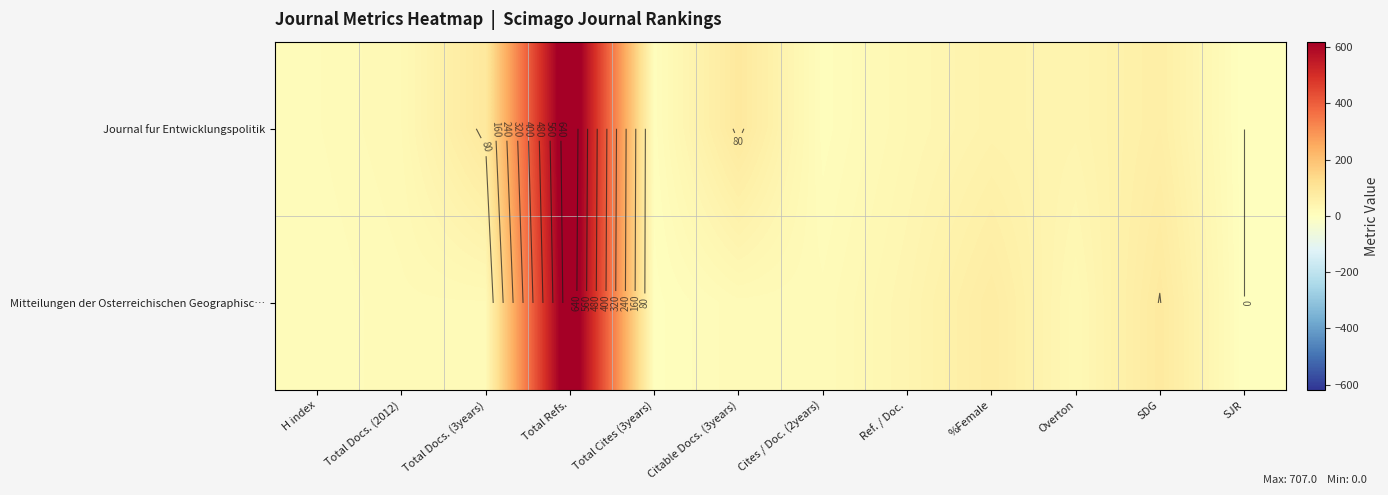

The value of Journal fur Entwicklungspolitik at Citable Docs. (3years) is 45. True or false?

False